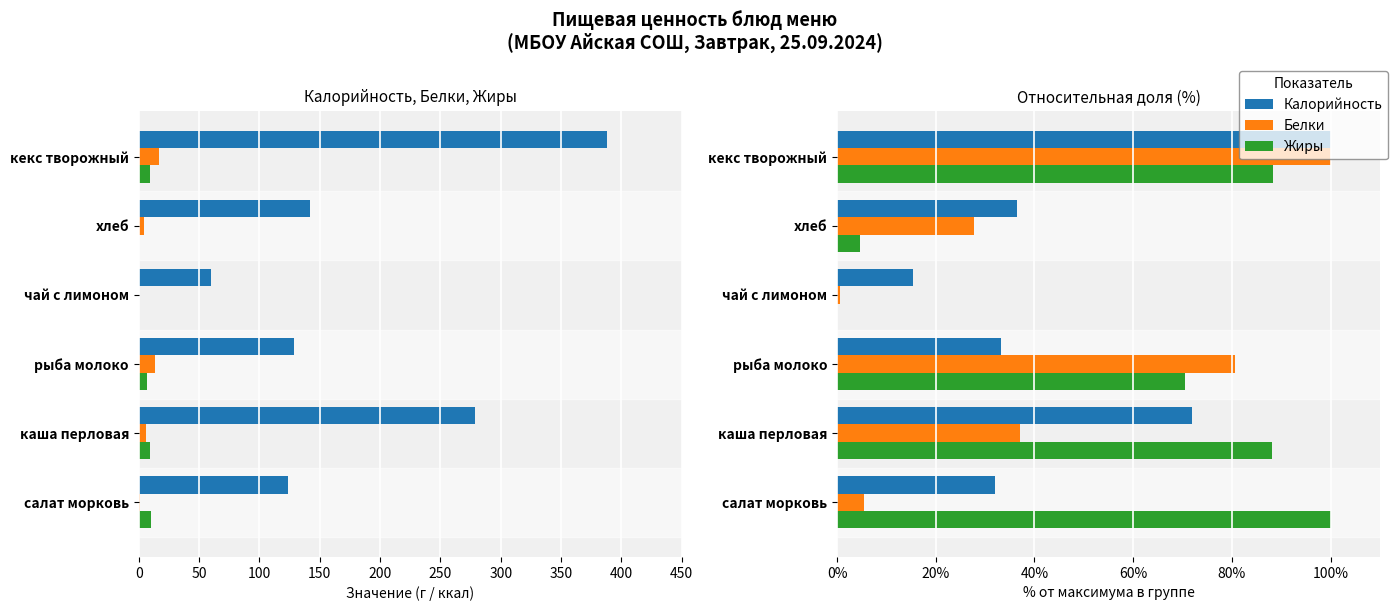

Rank the categories by Калорийность value from highest to lowest.

кекс творожный, каша перловая рассыпчатая, хлеб, рыба припущенная в молоке, салат из моркови с яблоком, чай с лимоном